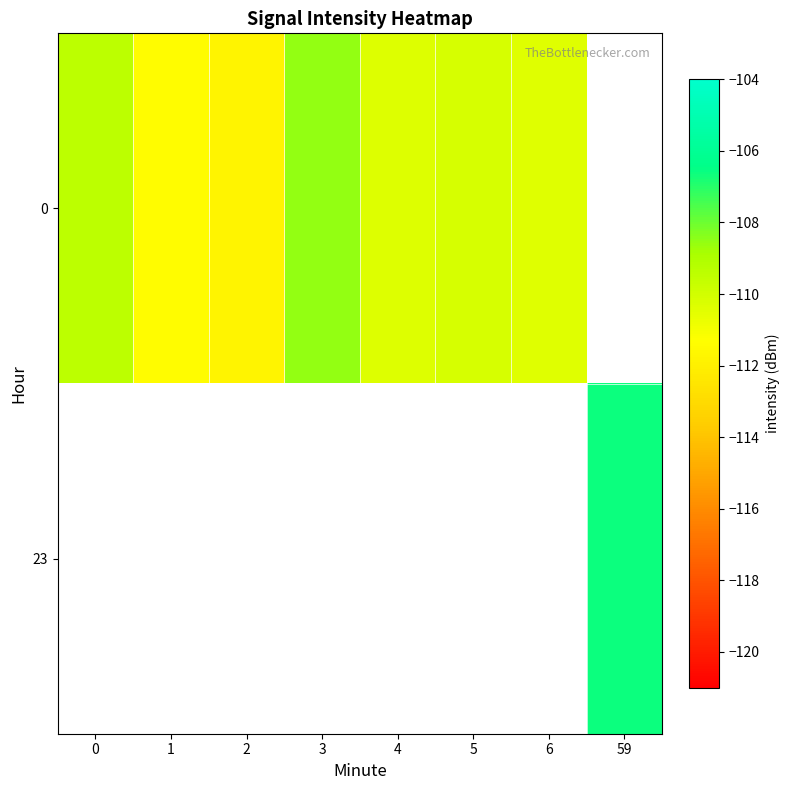

The 0 series shows -108.5 at 3. True or false?

True